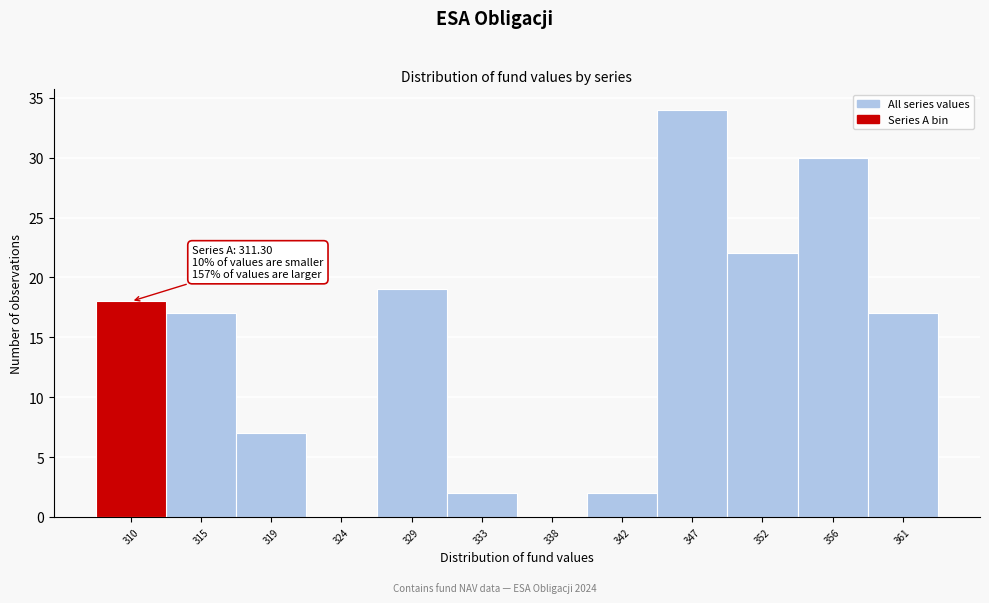

Which range on the x-axis has the tallest bar?

344.5 to 349.5